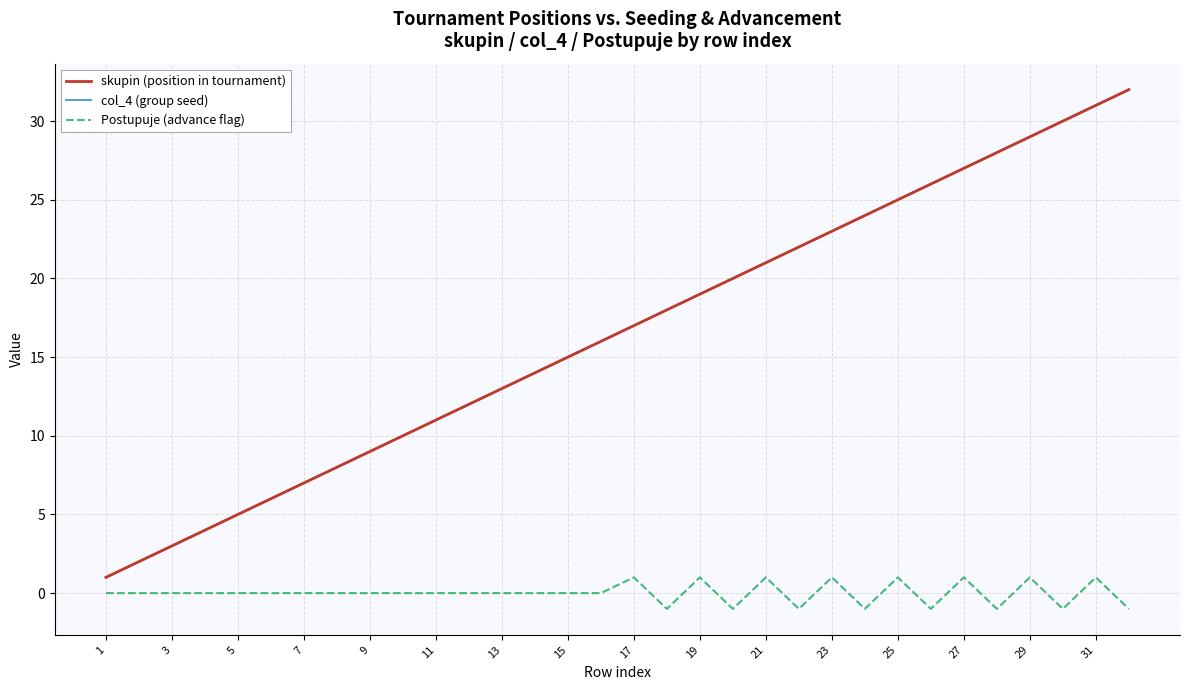

Which series has the largest range (max minus min)?

skupin (position in tournament)